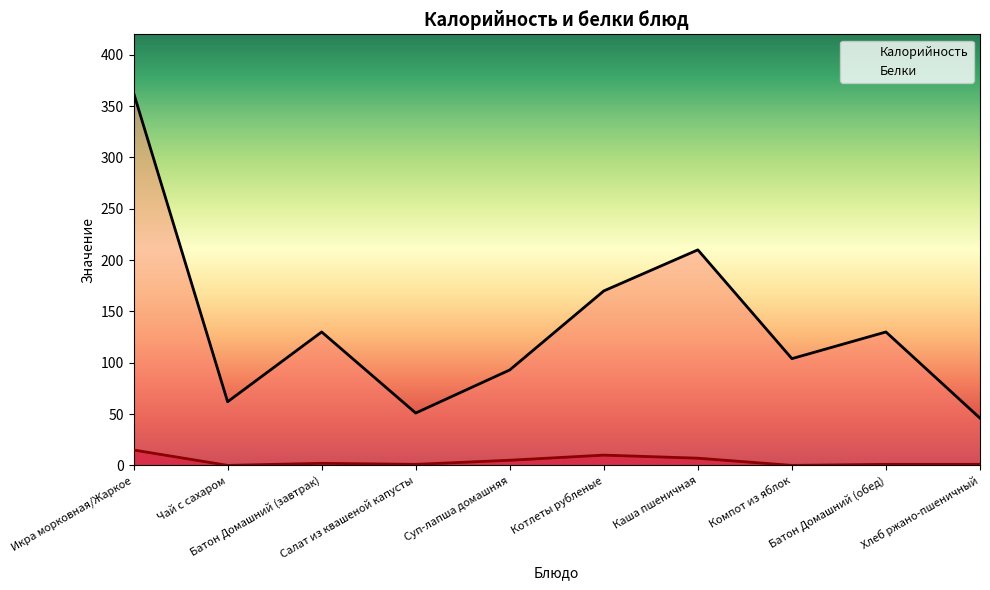

Which series changed the most between Суп-лапша домашняя and Компот из яблок?

Калорийность